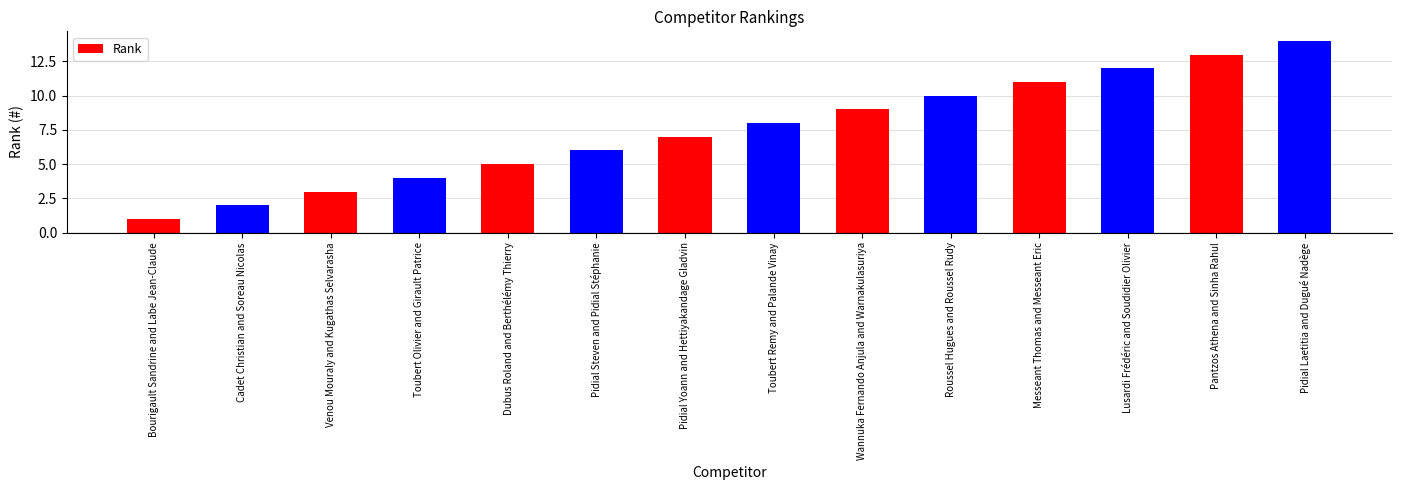

What is the ratio of the value at Lusardi Frédéric and Soudidier Olivier to the value at Dubus Roland and Berthélémy Thierry?

2.4